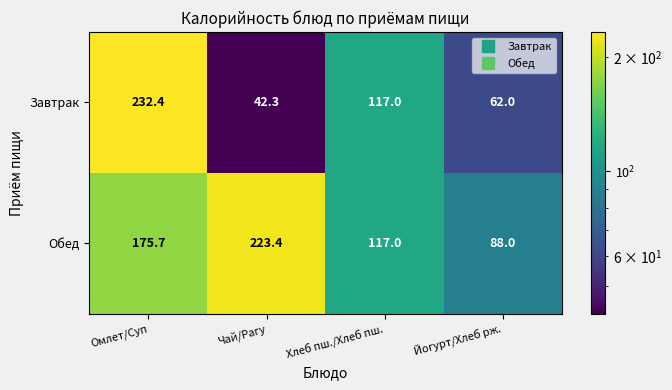

At Омлет/Суп, list the series in order from largest to smallest.

Завтрак, Обед